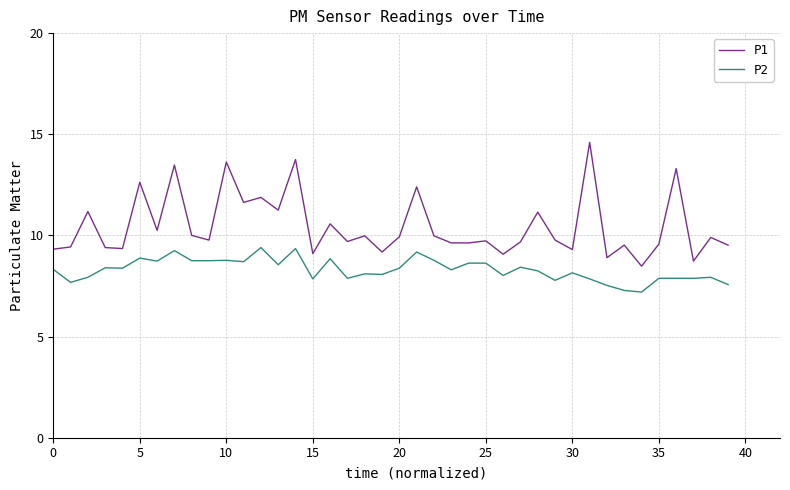

What is the difference between the maximum and minimum values in the P1 series?

6.1